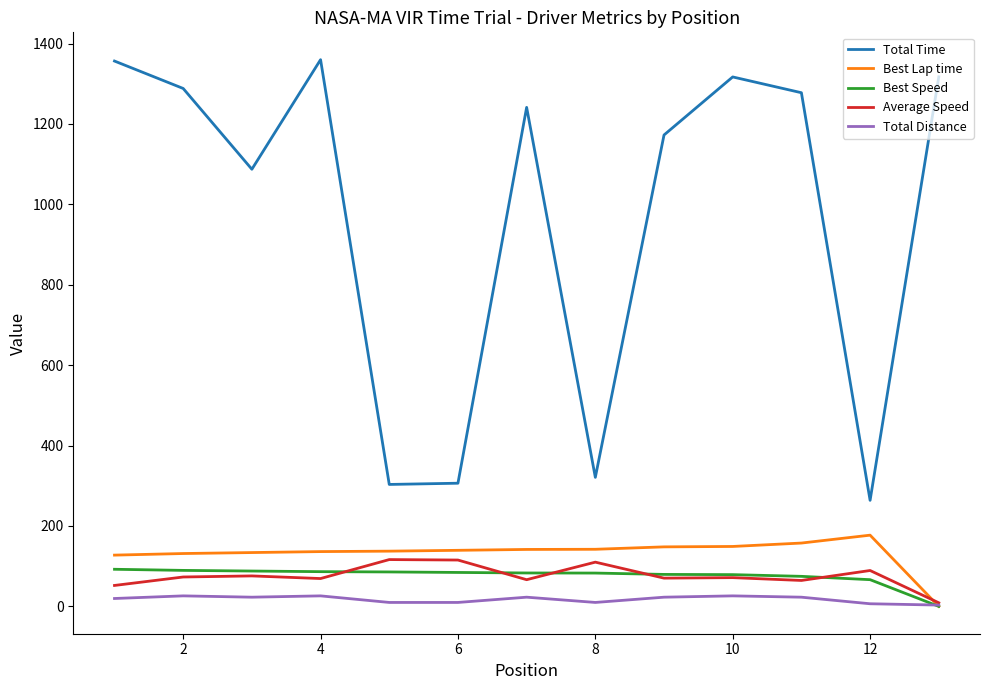

True or false: Total Time and Average Speed cross at least once.

False